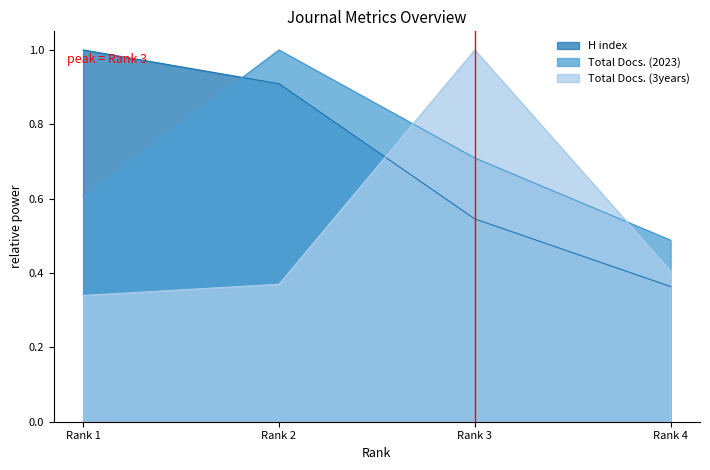

Which series ends up on top after the final intersection of H index and Total Docs. (3years)?

Total Docs. (3years)